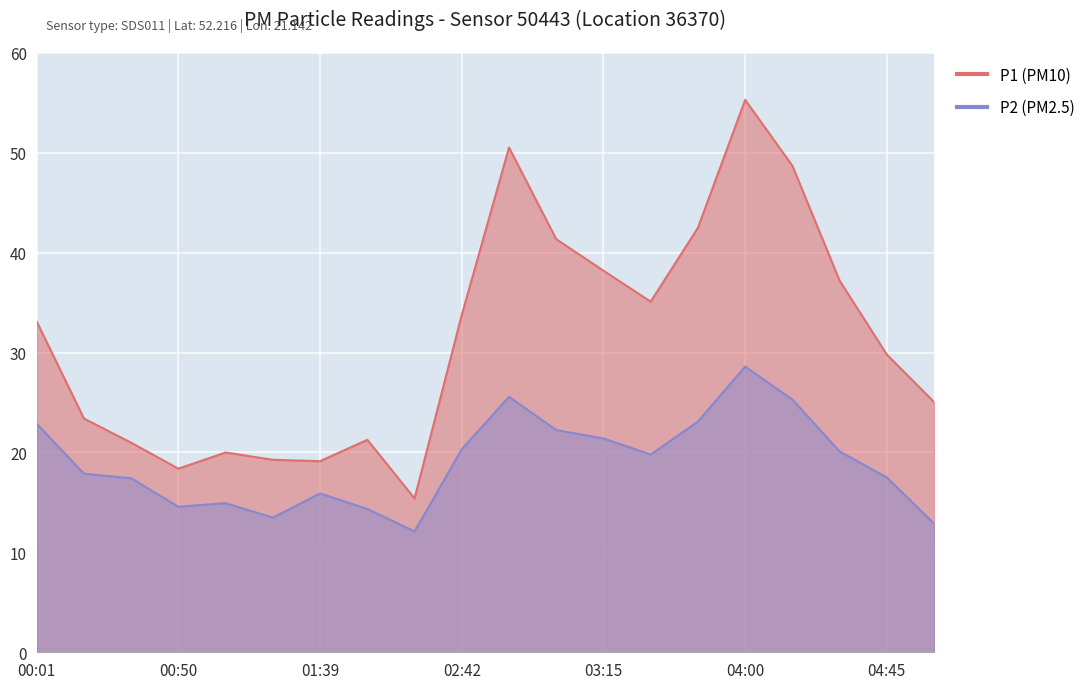

Read the P1 value at 04:30.

37.2